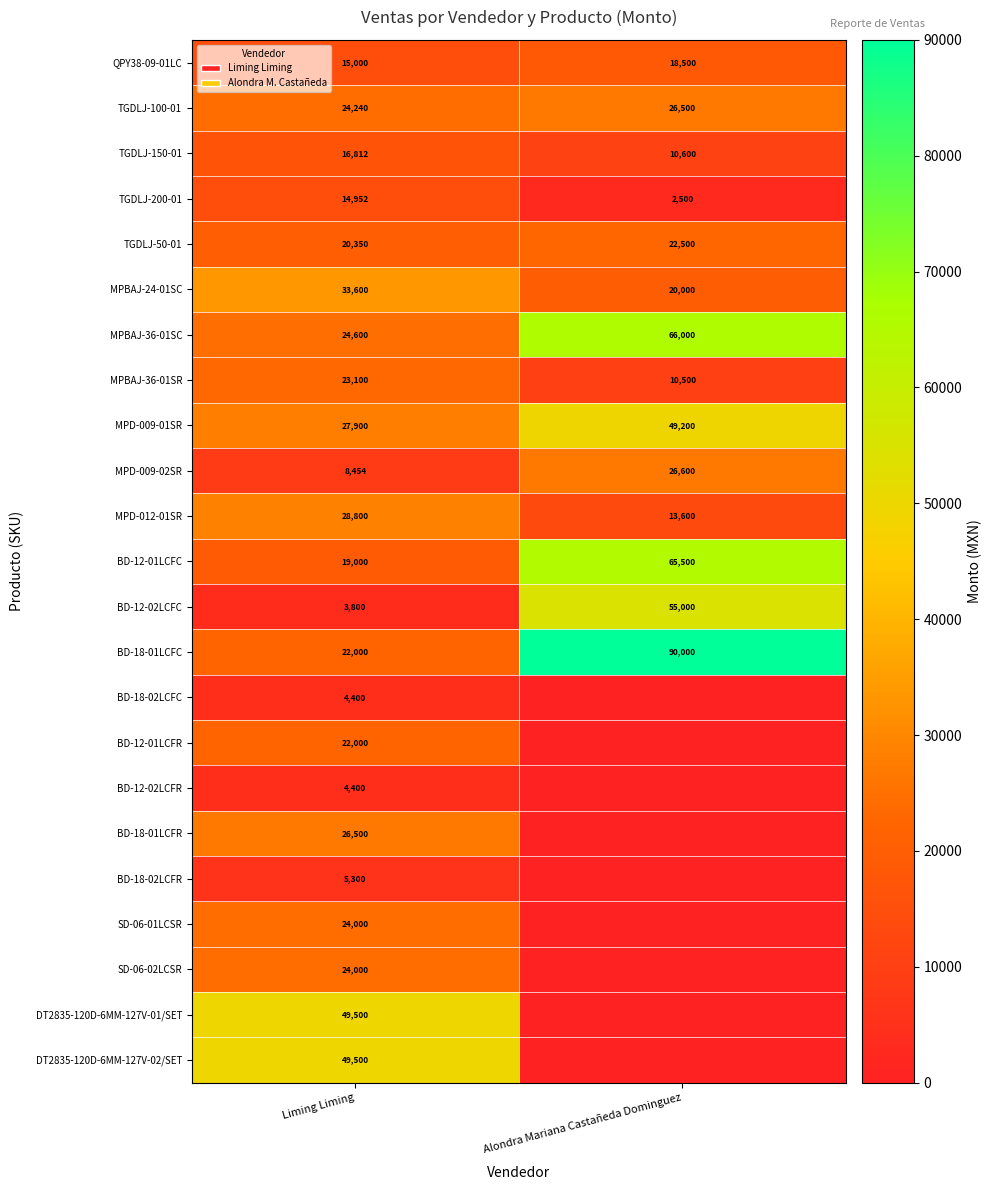

The BD-18-02LCFC series shows 1628 at Liming Liming. True or false?

False